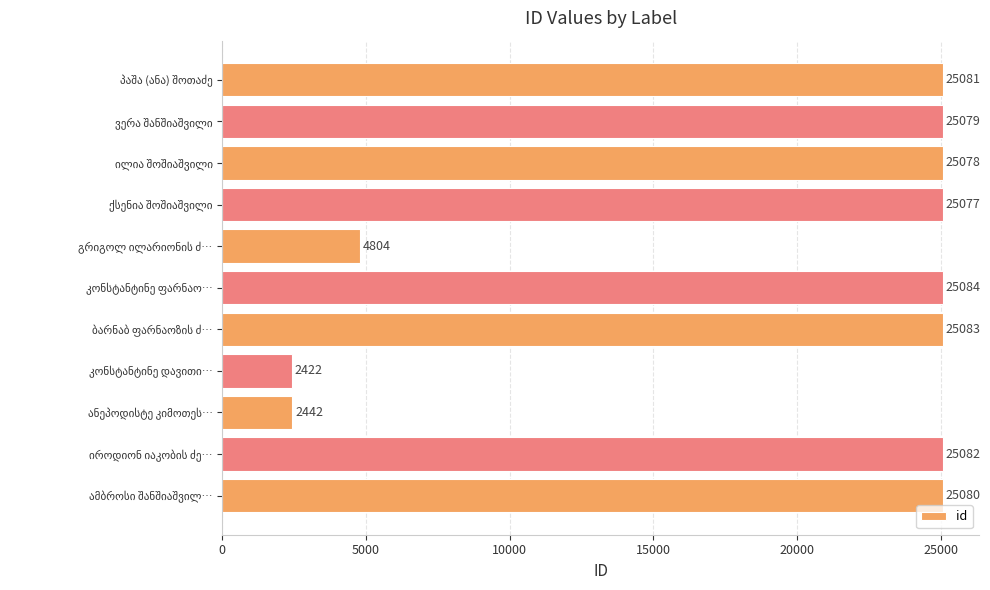

Count the number of categories in the chart.

11